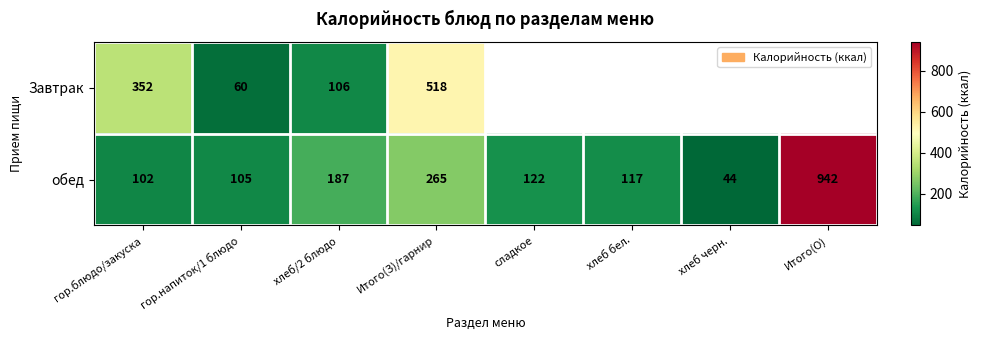

What is the minimum value shown in the chart?

44.0